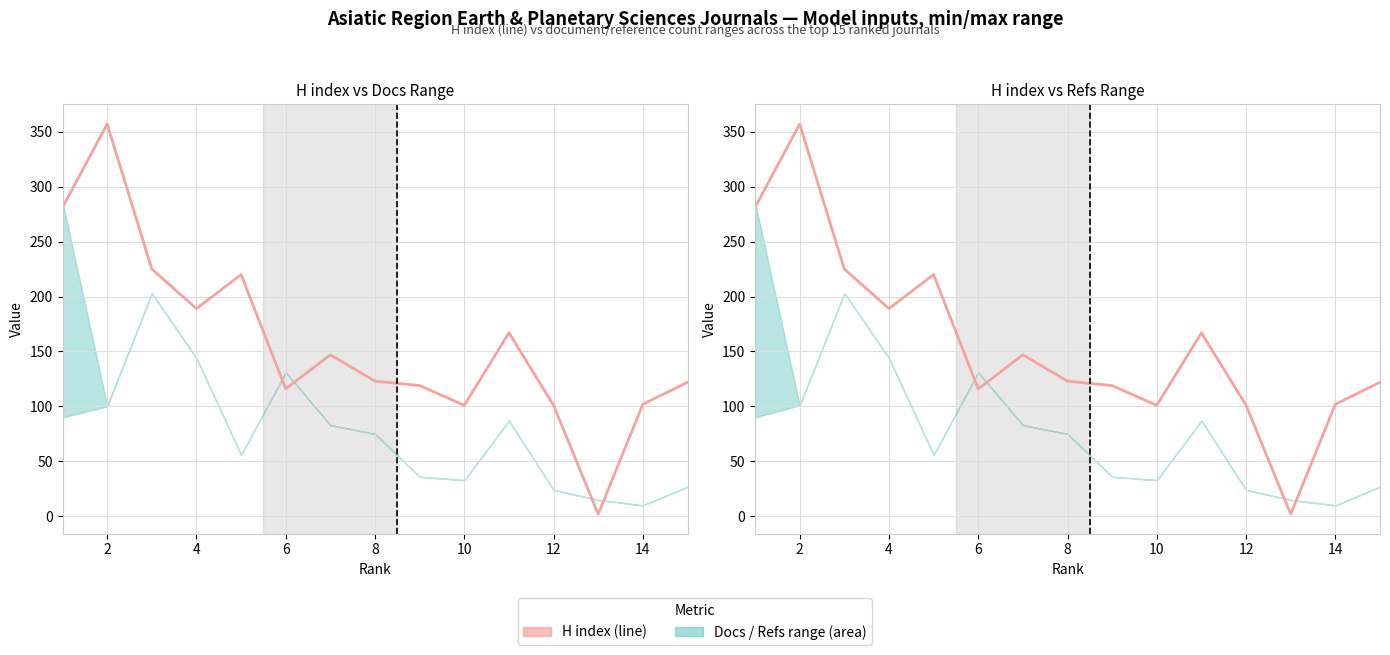

What is the difference between the second highest and second lowest values?

180